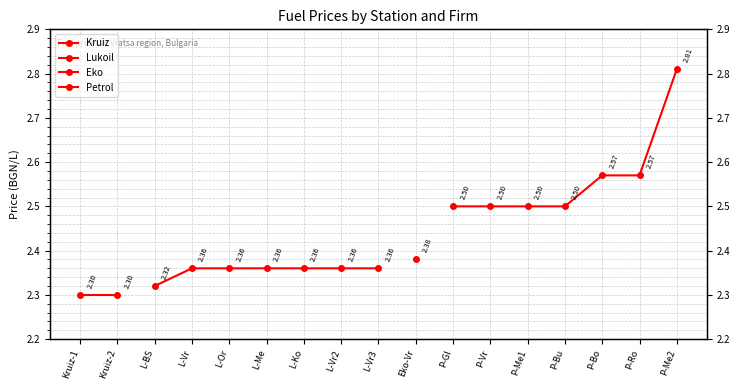

Which series has the largest total across all categories?

Petrol